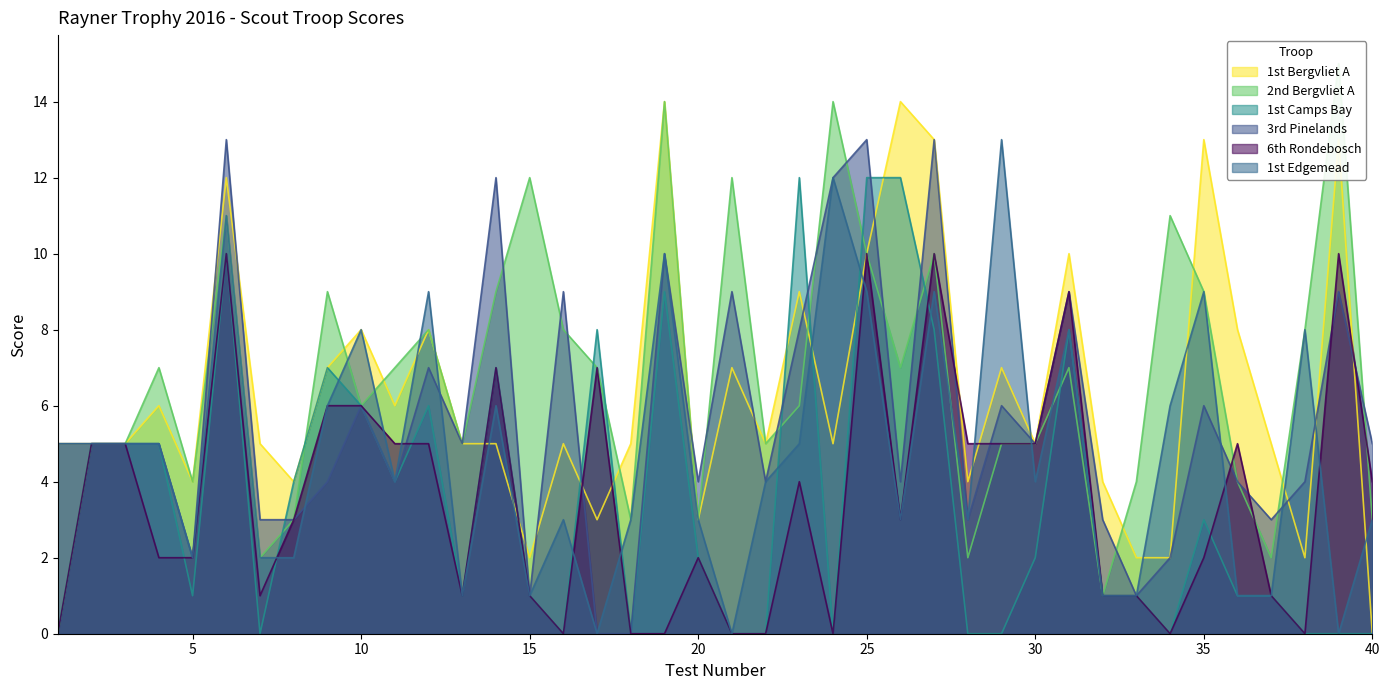

Which series has the largest range (max minus min)?

2nd Bergvliet A